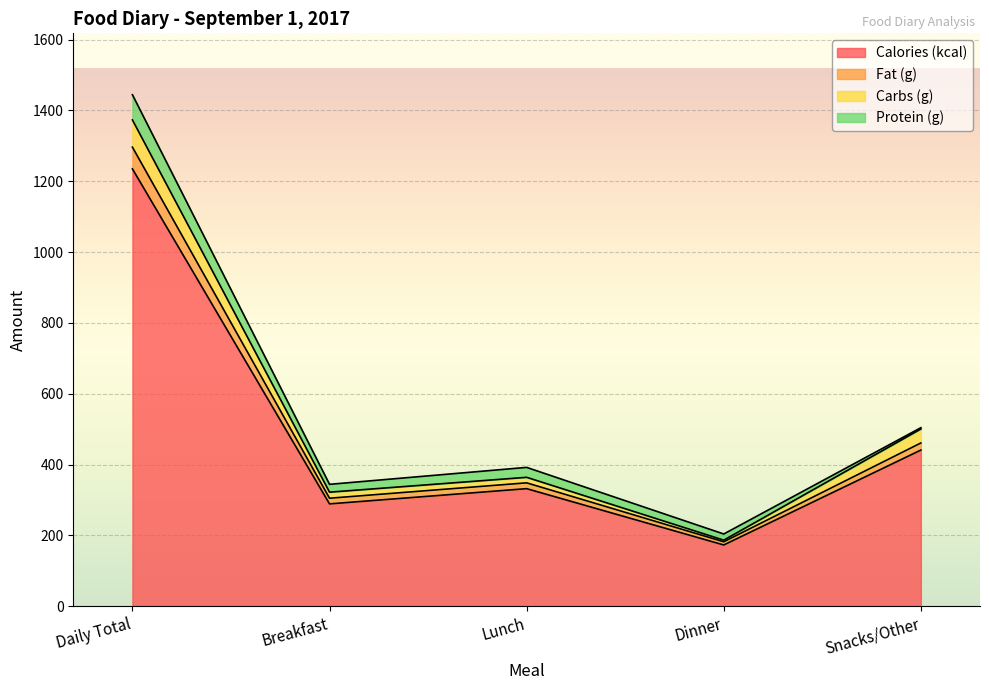

What is the total value across all series at Lunch?

392.1